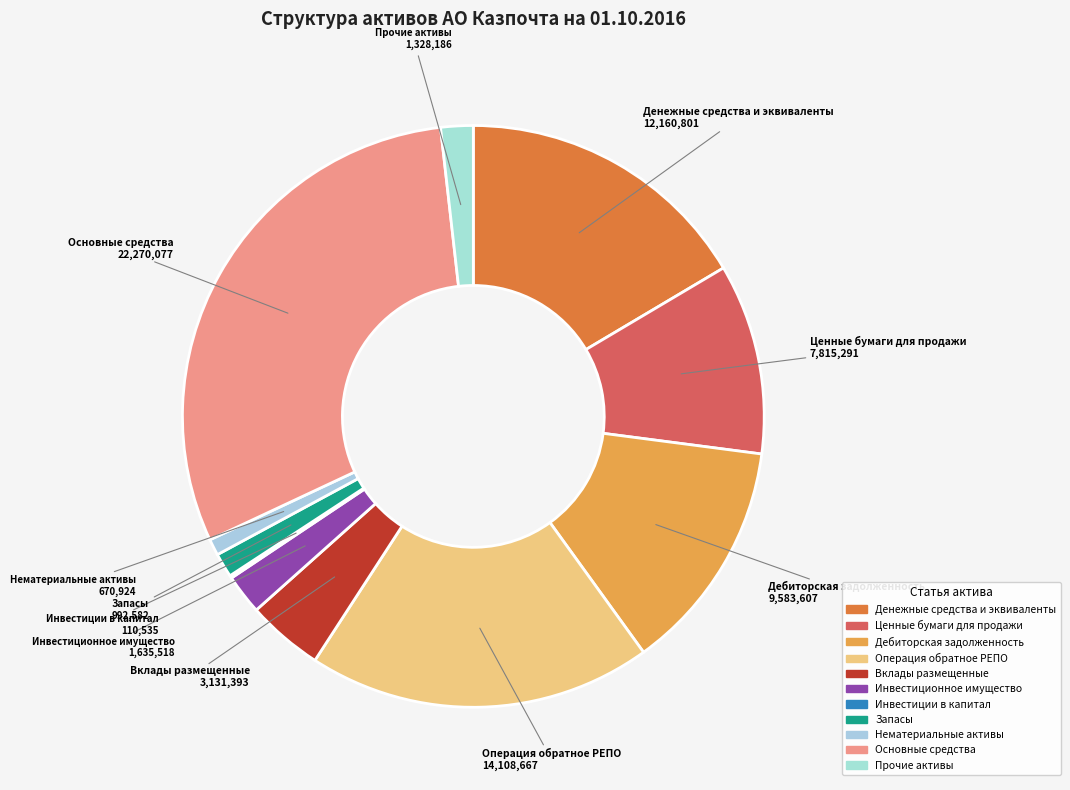

Does any single category account for the majority?

No